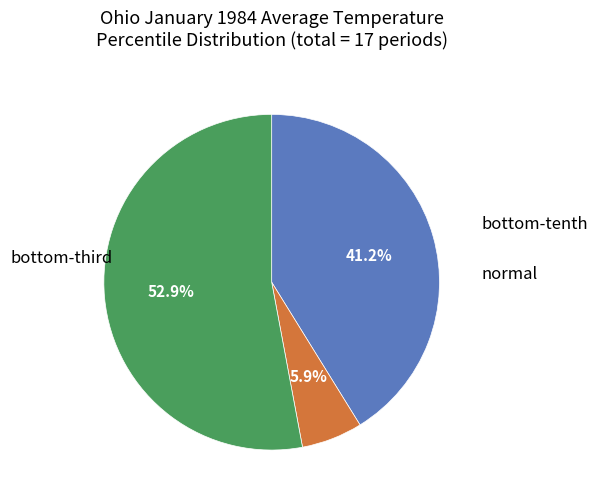

How many segments does this pie chart have?

3